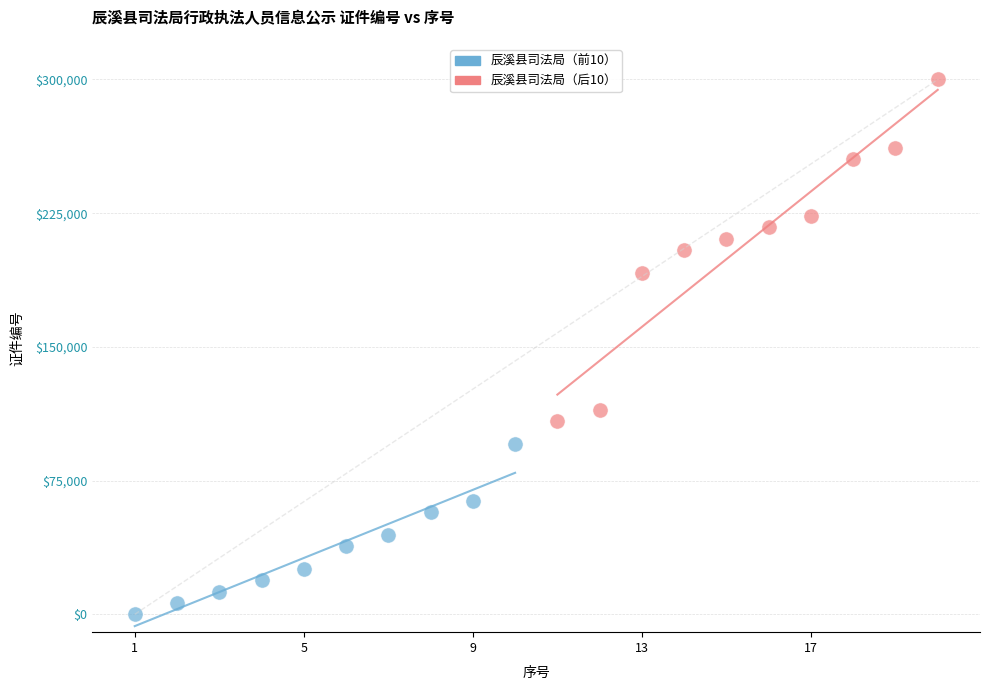

Which series contains the highest Y value?

辰溪县司法局（后10）